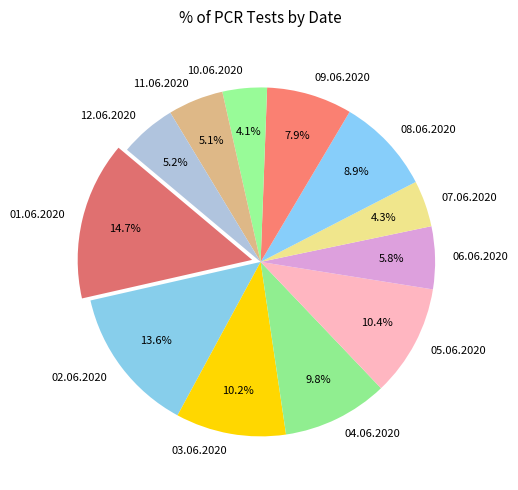

What is the total percentage of 11.06.2020 and 06.06.2020?

10.9%